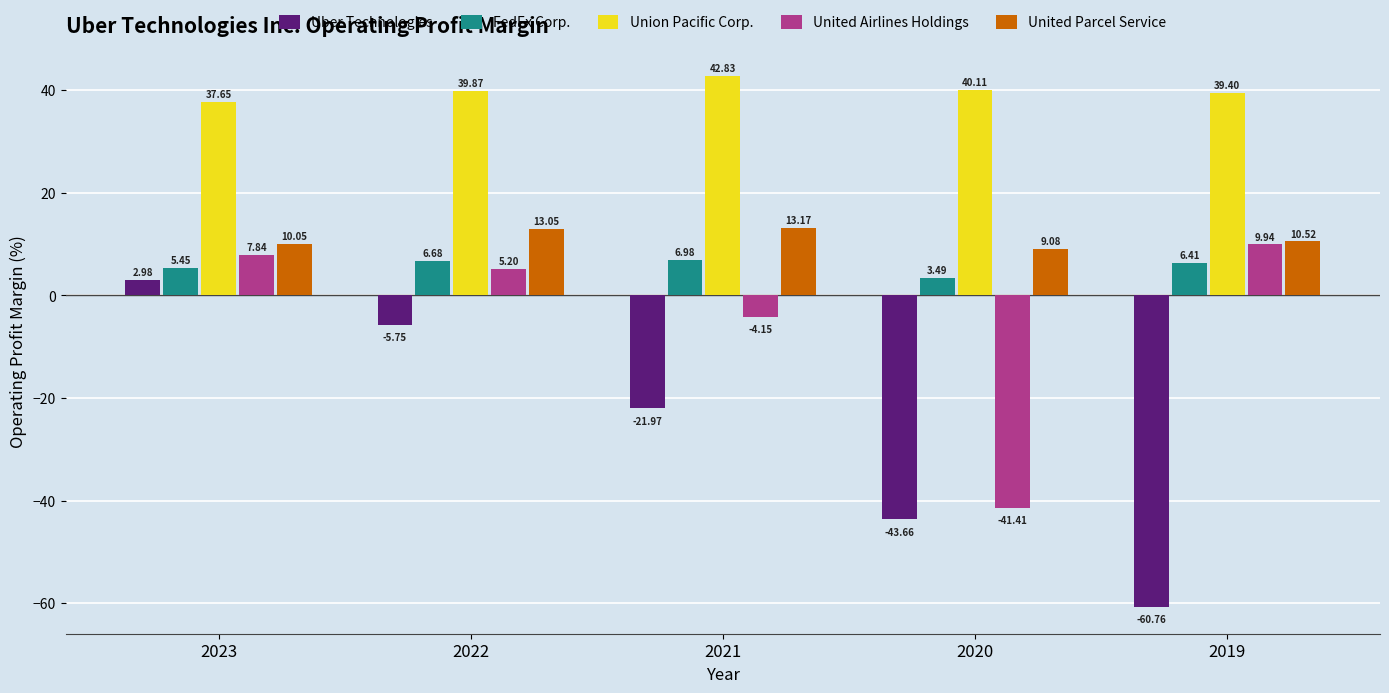

What is the difference between the second highest and second lowest values in the FedEx Corp. series?

1.2